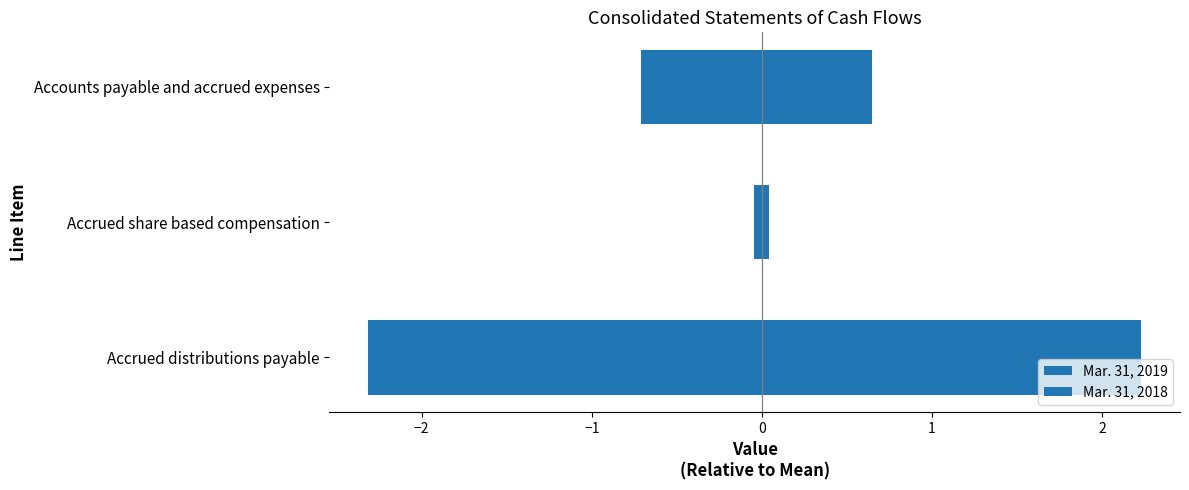

What is the minimum value for Mar. 31, 2018?

-2.3